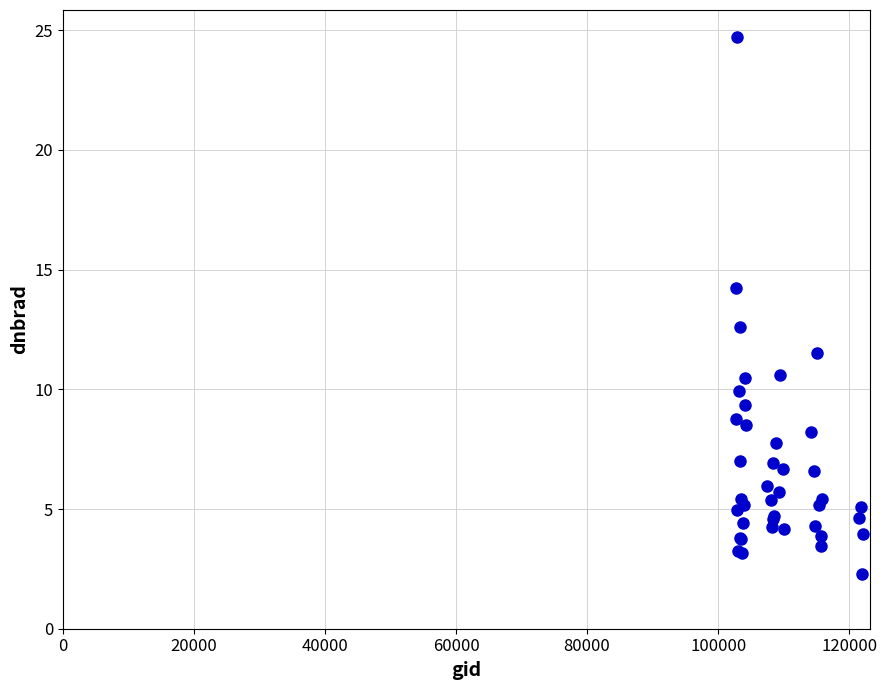

What Y value in the scatter plot is closest to 13?

12.6